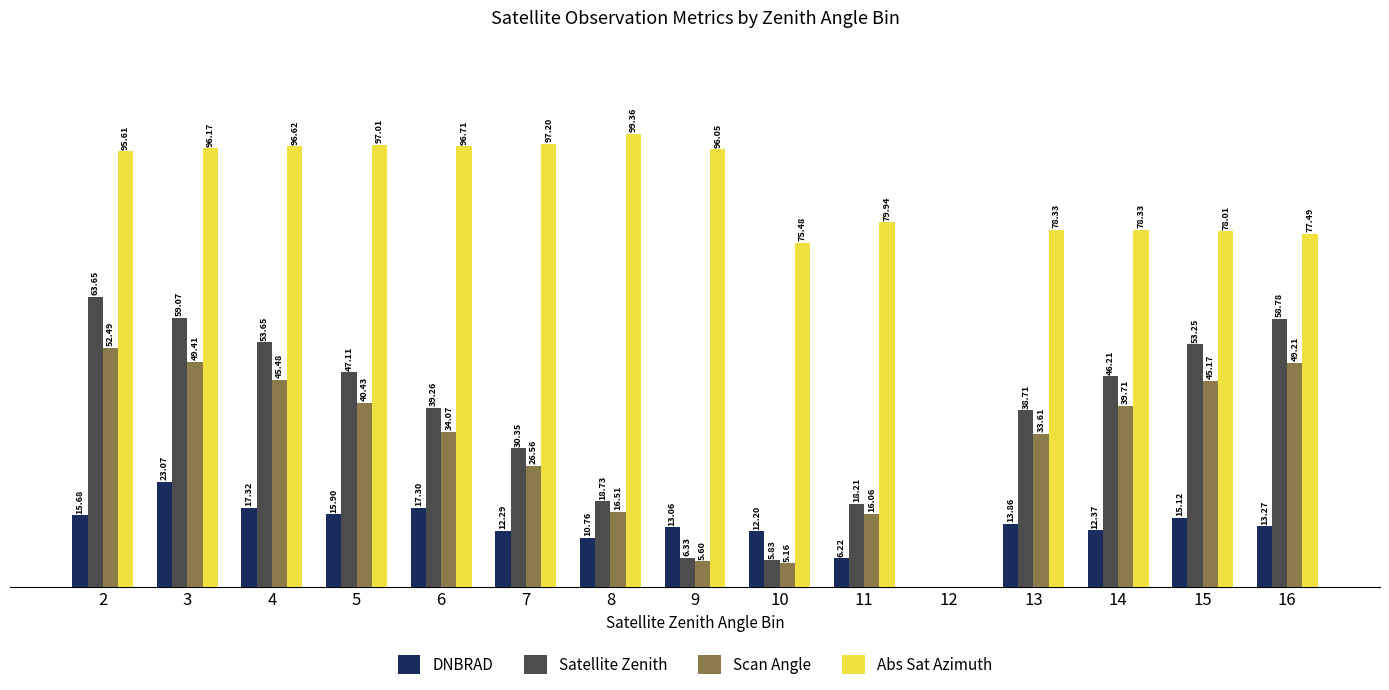

Is the value of Abs Sat Azimuth at 11 greater than the value of Scan Angle at 2?

Yes